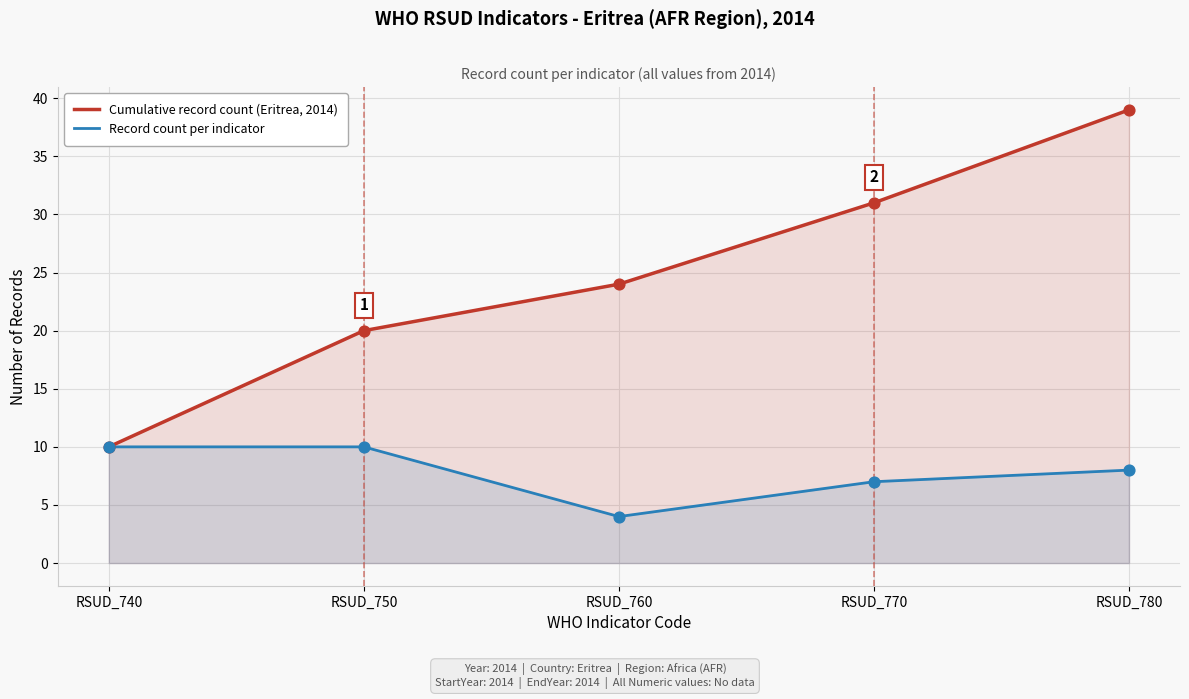

What are all the series names shown in the legend?

Cumulative record count (Eritrea, 2014), Record count per indicator